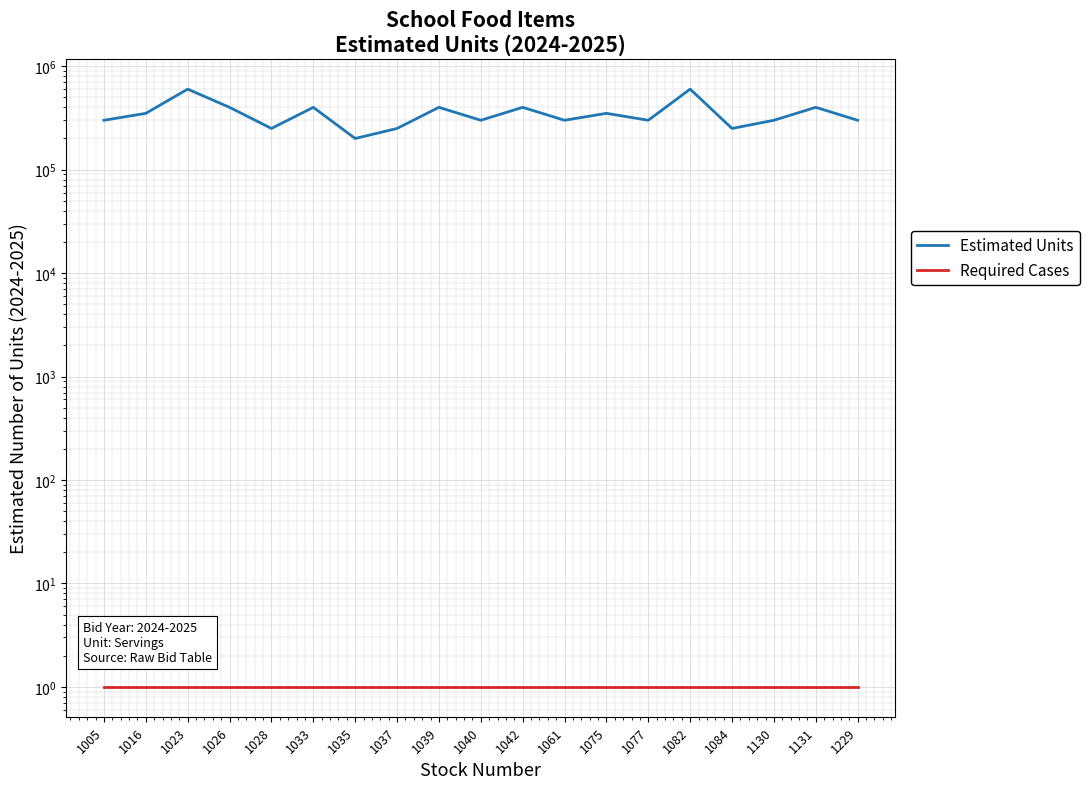

The value of Required Cases at 1033 is 2. True or false?

False